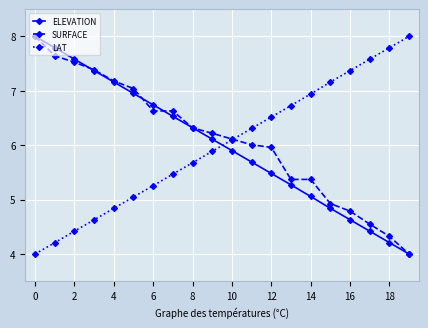

What is the value of the SURFACE point at the 18th from the left?

4.5